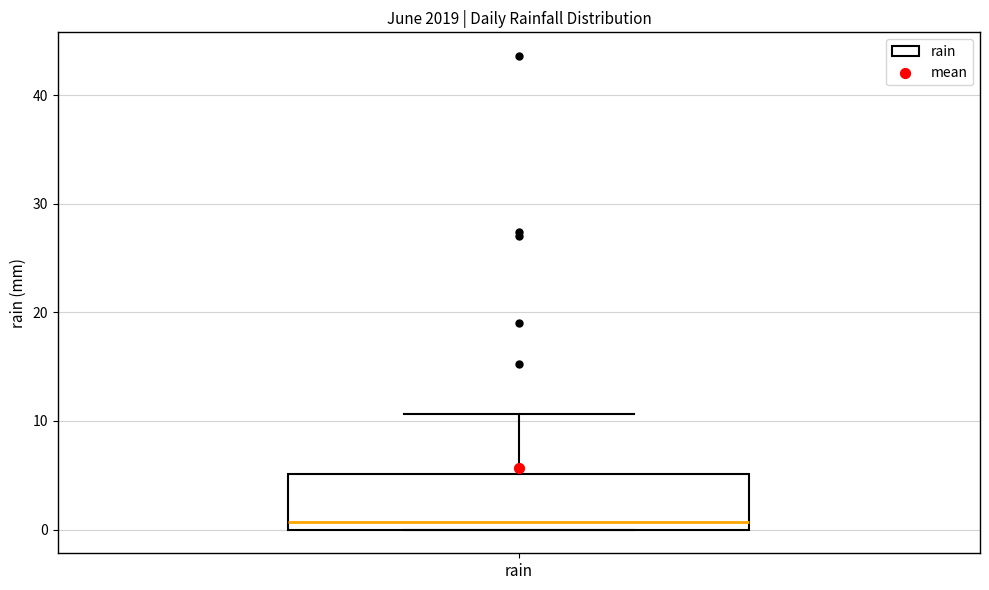

Read this box plot against the y-axis: the position of the median line, the range covered by the box, and the ends of both whiskers. The values are not printed on the chart, so give them approximately, as read against the axis.

median 1, box 0 to 5, whiskers 0 to 11